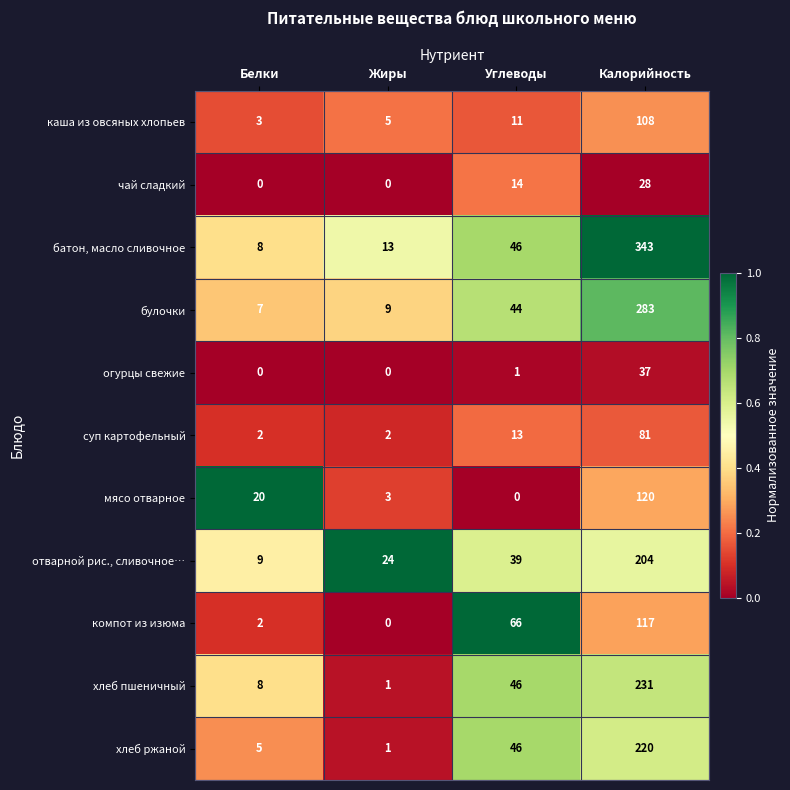

The value of каша из овсяных хлопьев at Белки is 2. True or false?

False